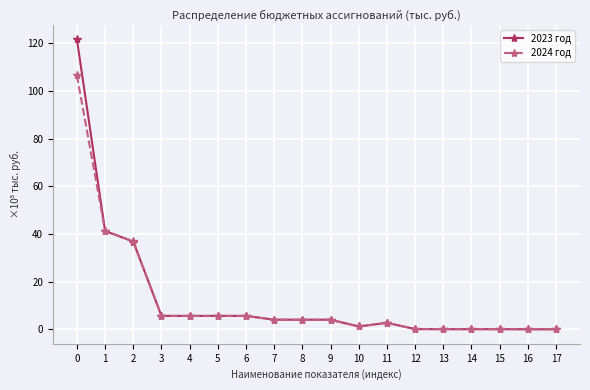

What is the greatest value displayed?

121.8